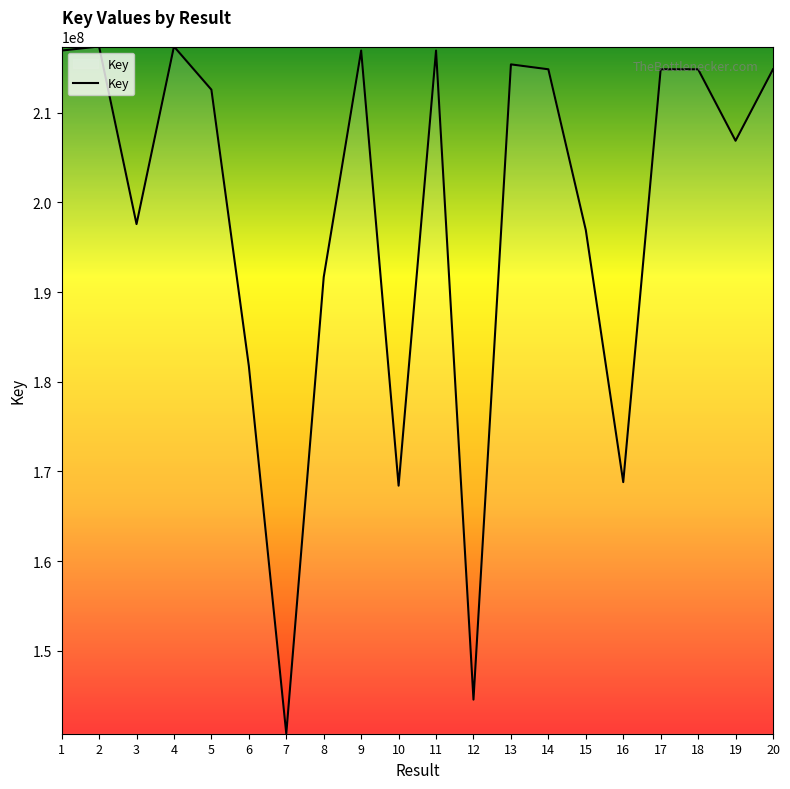

What is the difference between the values at 16 and 9?

48145584